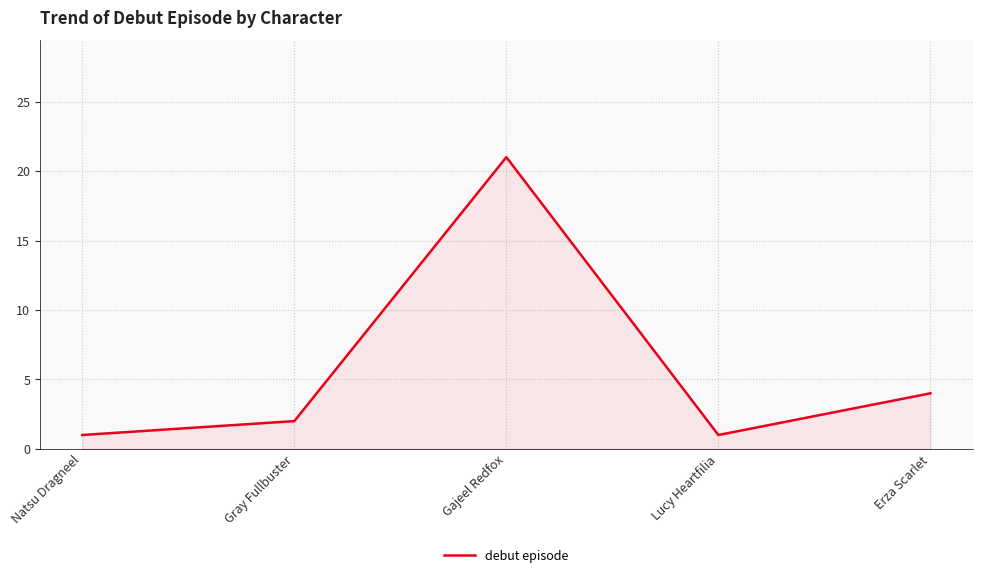

What position from the left is Natsu Dragneel?

1